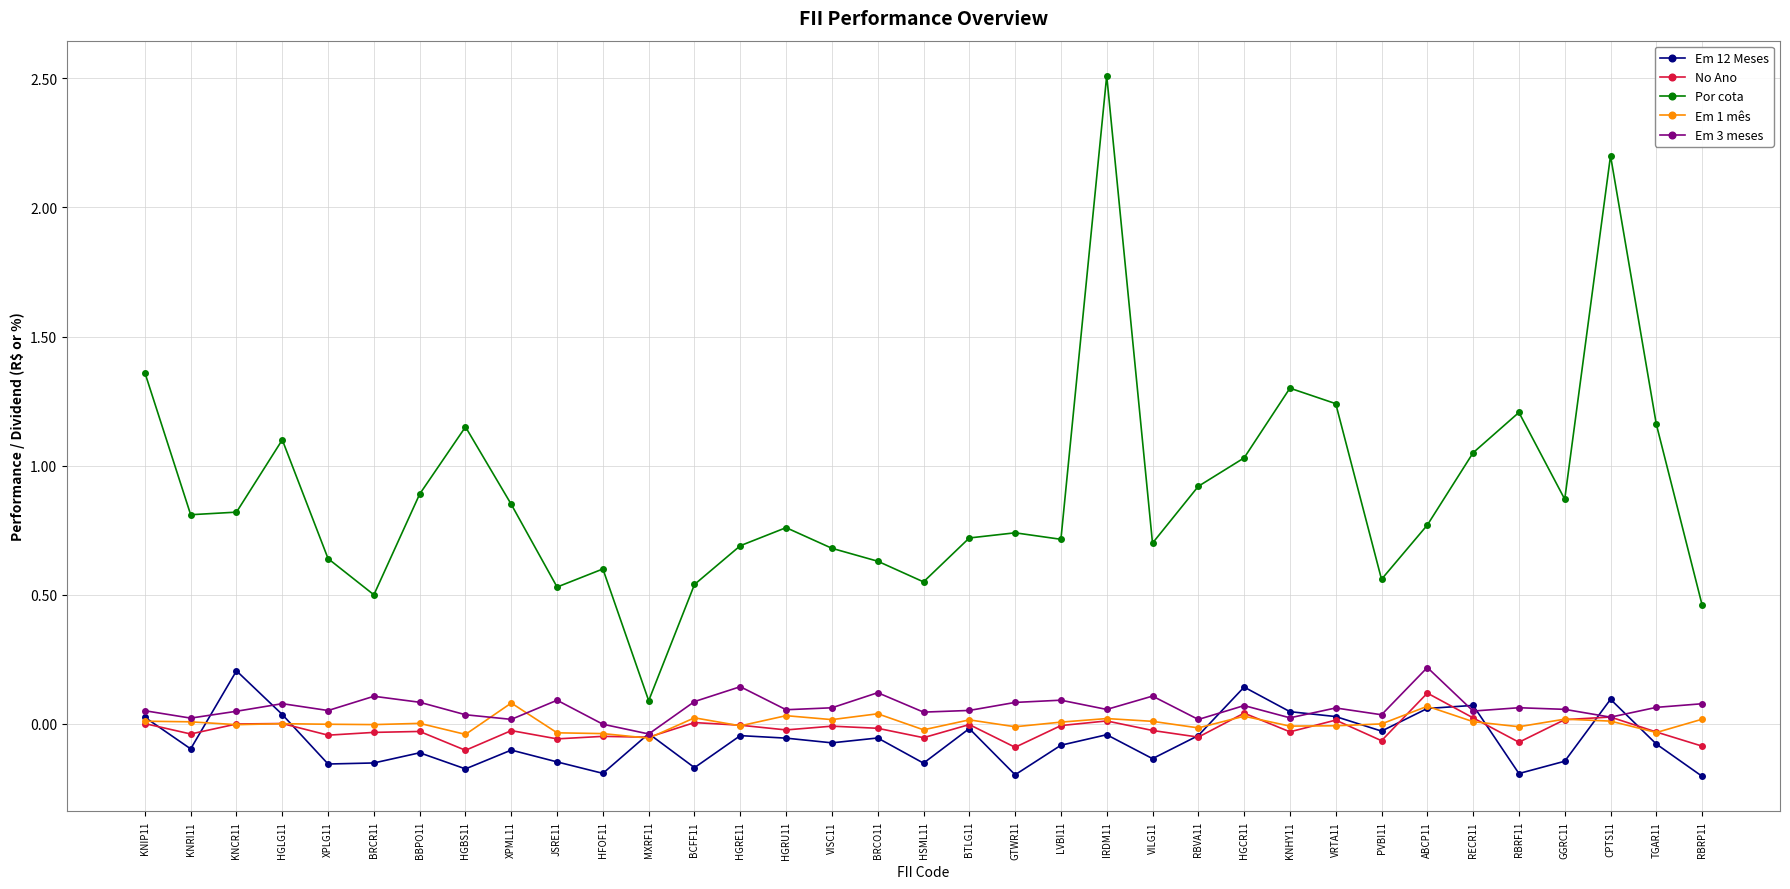

Which series has the widest spread of values?

Por cota